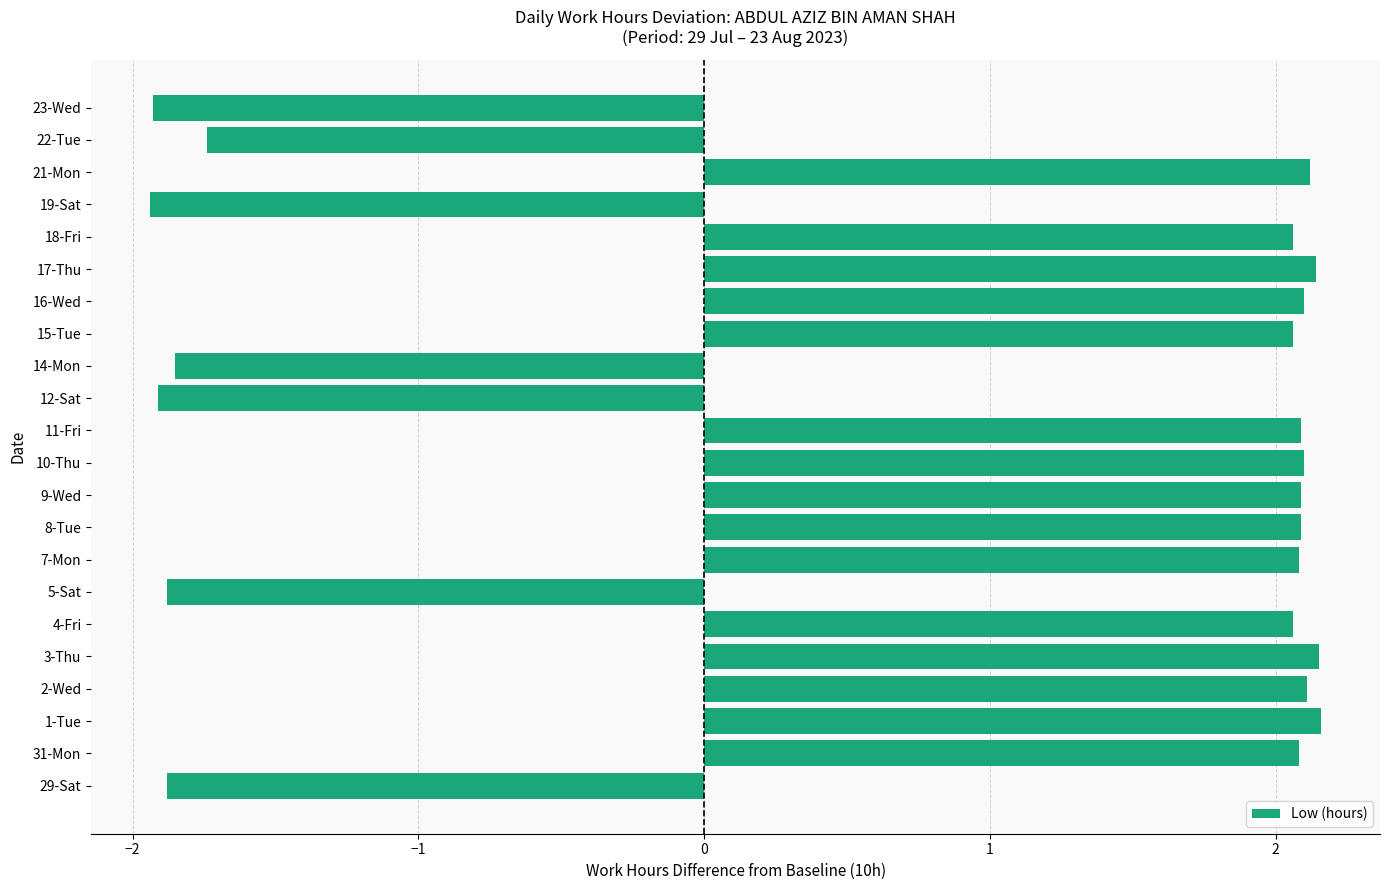

What is the sum of all values?

18.4